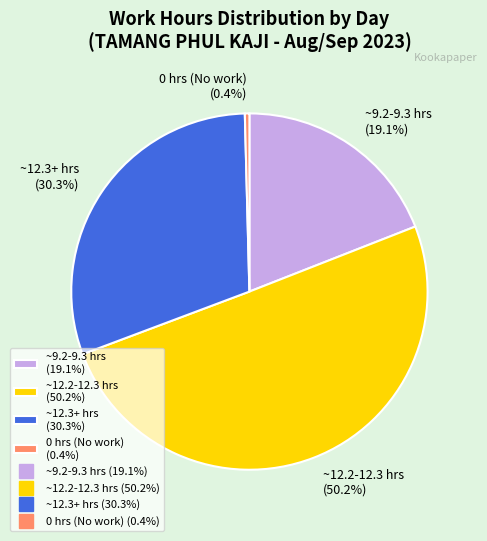

Which category accounts for the majority?

~12.2-12.3 hrs (50.2%)